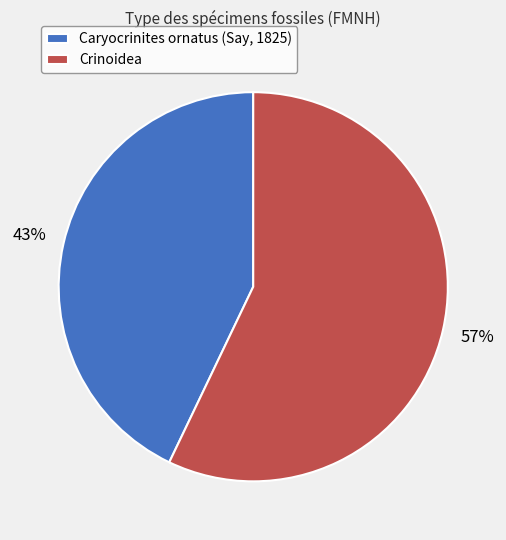

Does Crinoidea represent more than half of the total?

Yes